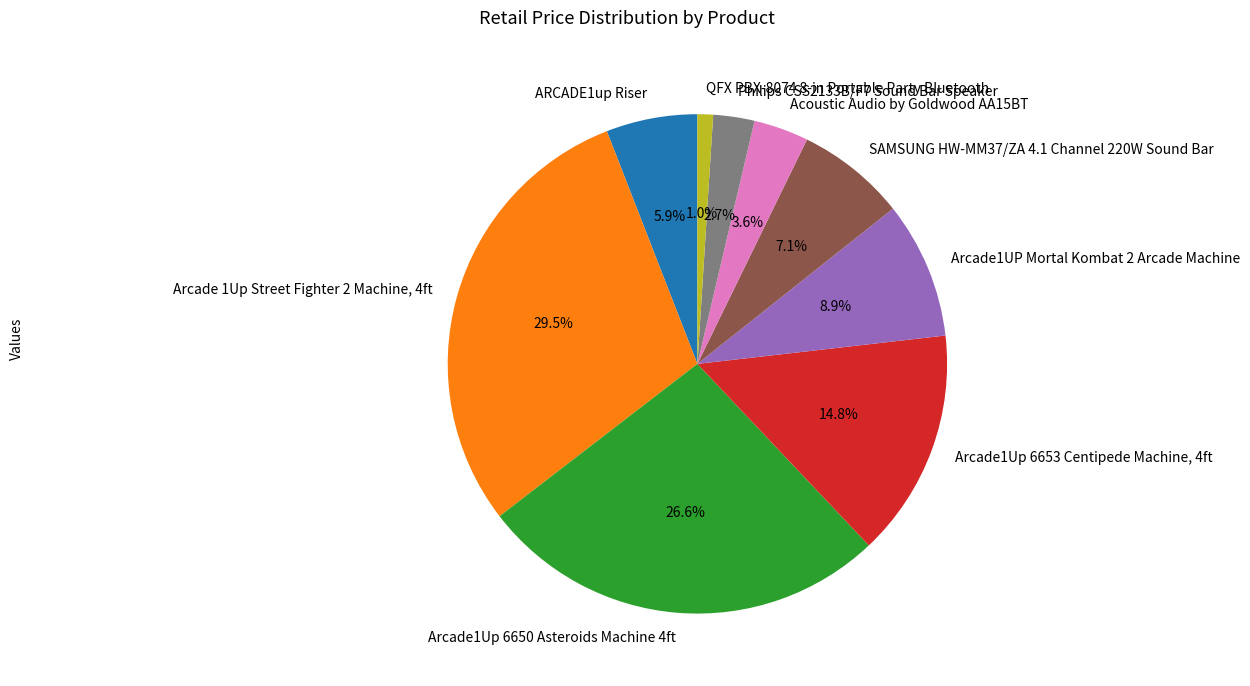

Is there a majority slice in this chart?

No